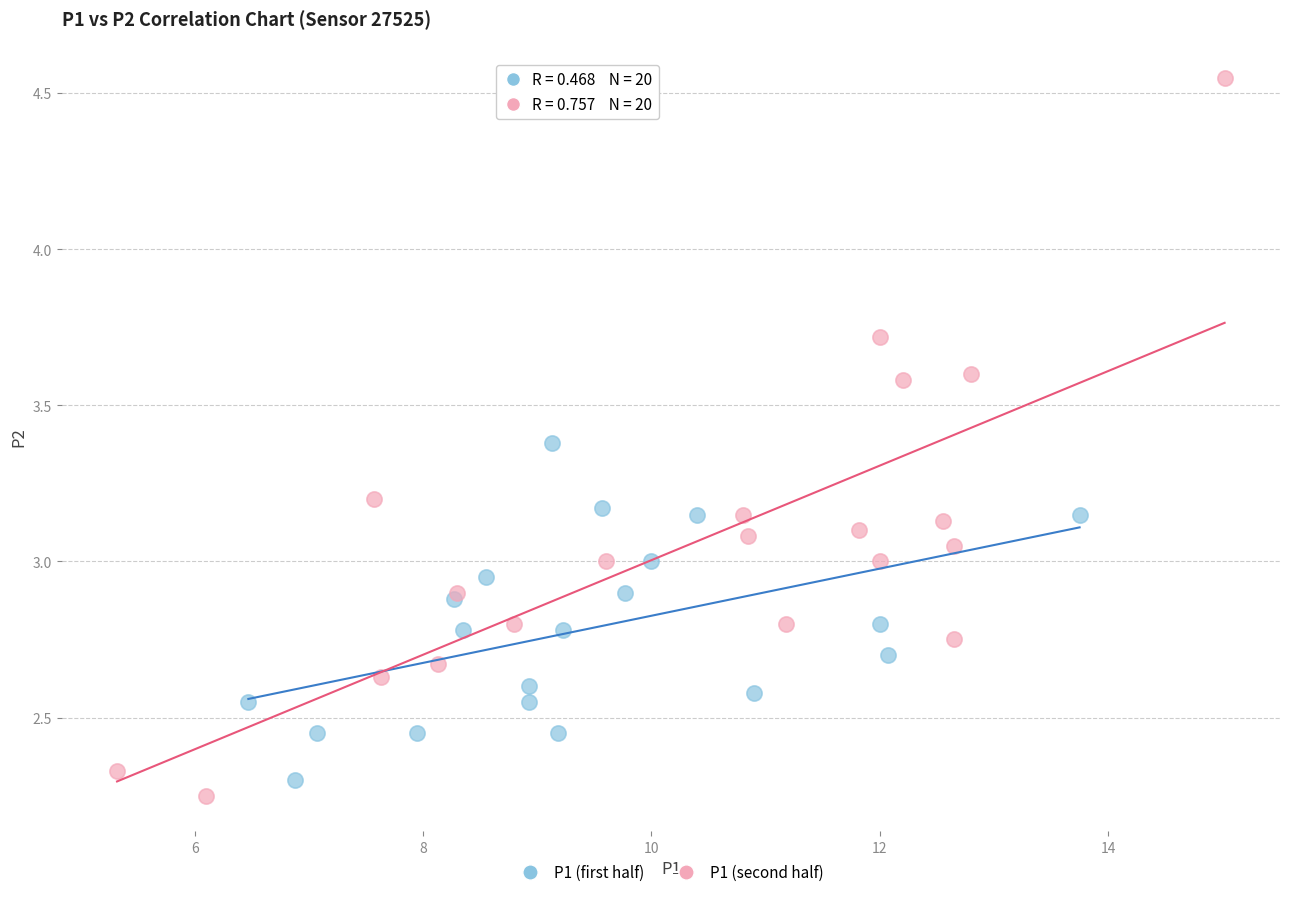

Which series reaches the maximum Y coordinate?

P1 (second half)